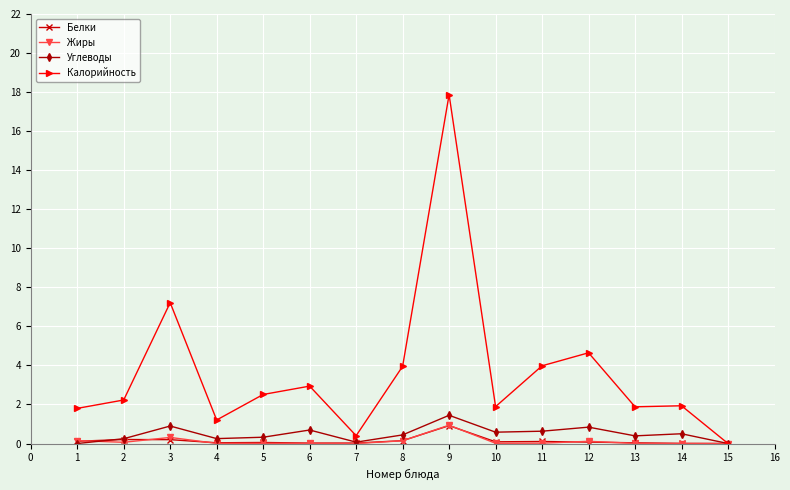

True or false: Углеводы has more than 0 interior local peaks.

True